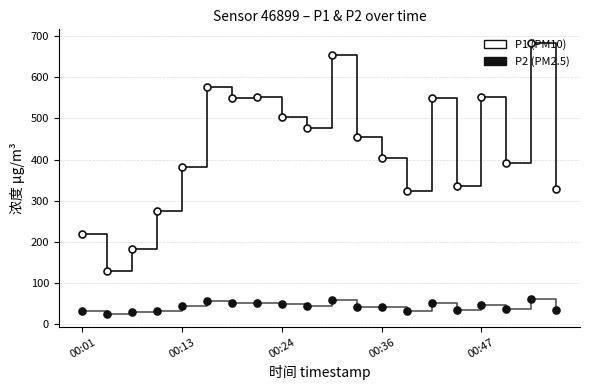

What is the minimum value shown in the chart?

26.1